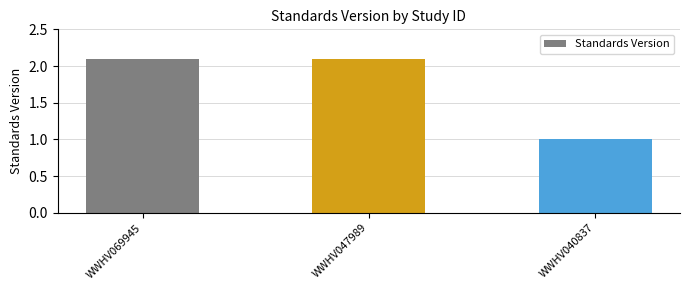

Is it true that the value at WWHV069945 is 3.7?

False